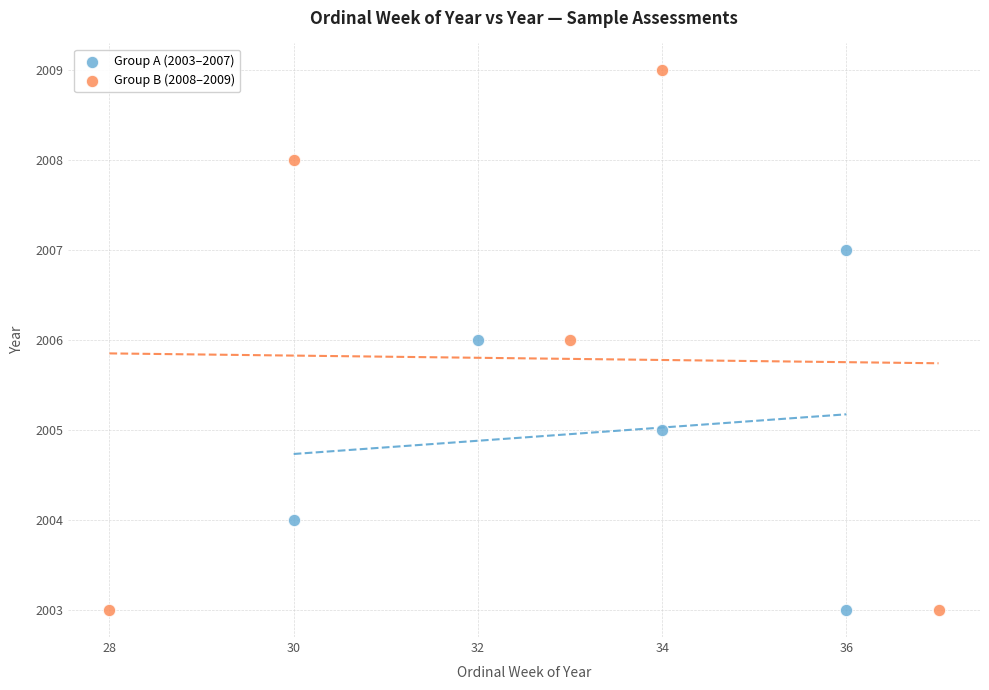

Which series has the widest spread of Y values?

Group B (2008–2009)